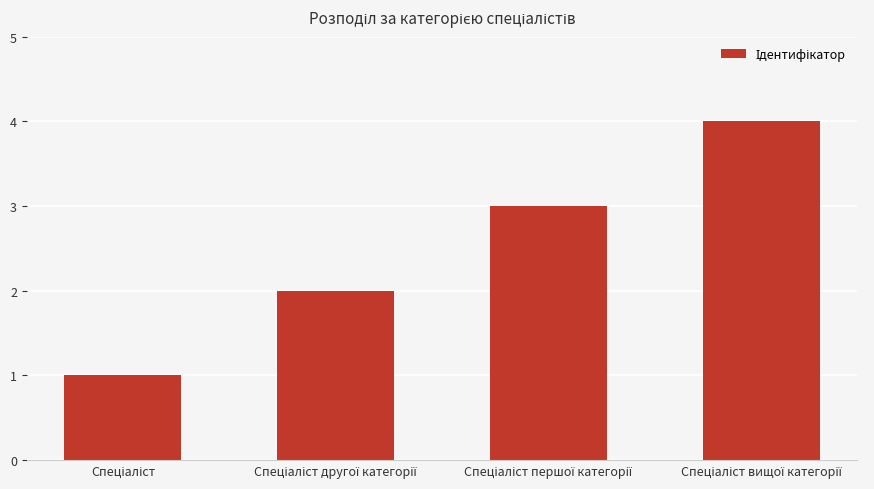

What is the greatest value displayed?

4